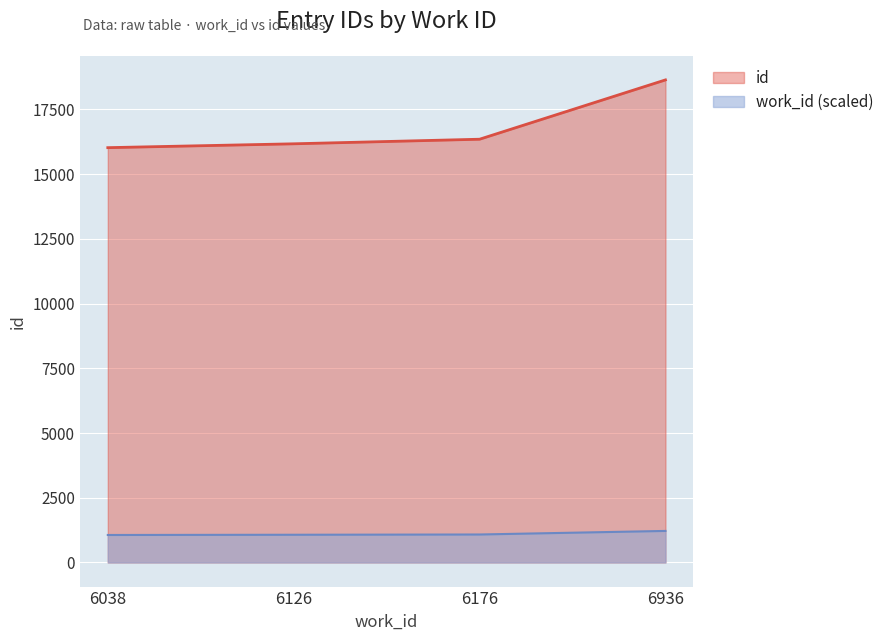

What is the difference between the values at 6126 and 6936?

2468